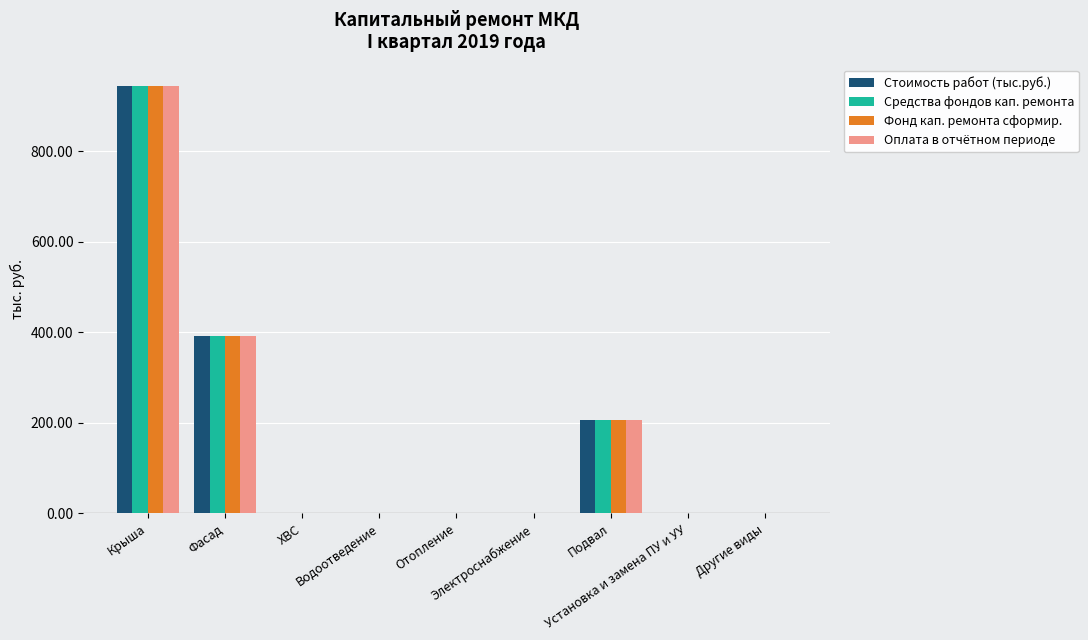

Is the value of Фонд кап. ремонта сформир. at Фасад greater than the value of Стоимость работ (тыс.руб.) at Крыша?

No